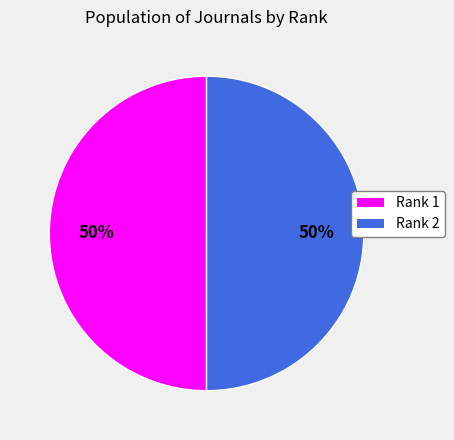

Approximately how many times larger is the value at Rank 2 compared to Rank 1?

1.0